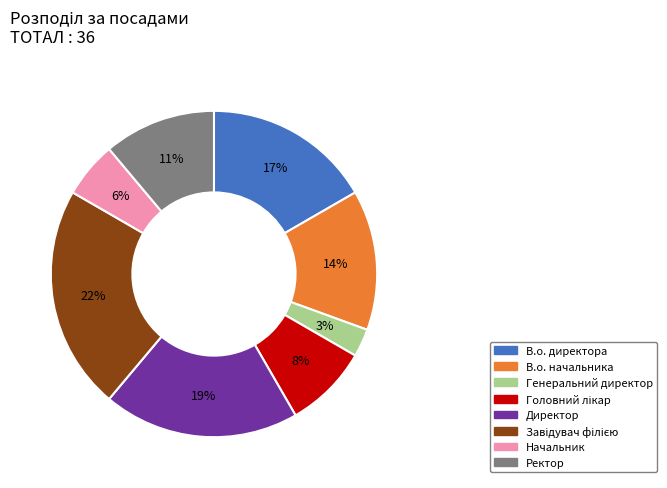

Do Генеральний директор and В.о. начальника together represent more than half of the pie?

No